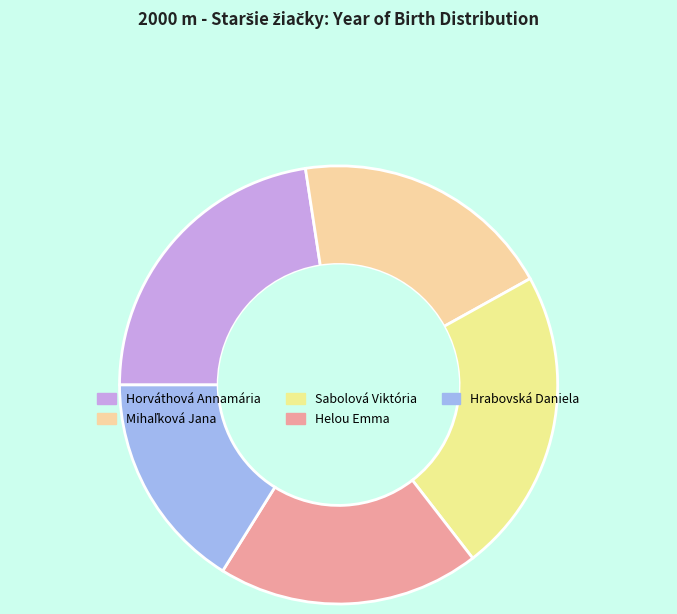

What portion of the pie excludes Sabolová Viktória?

77.4%